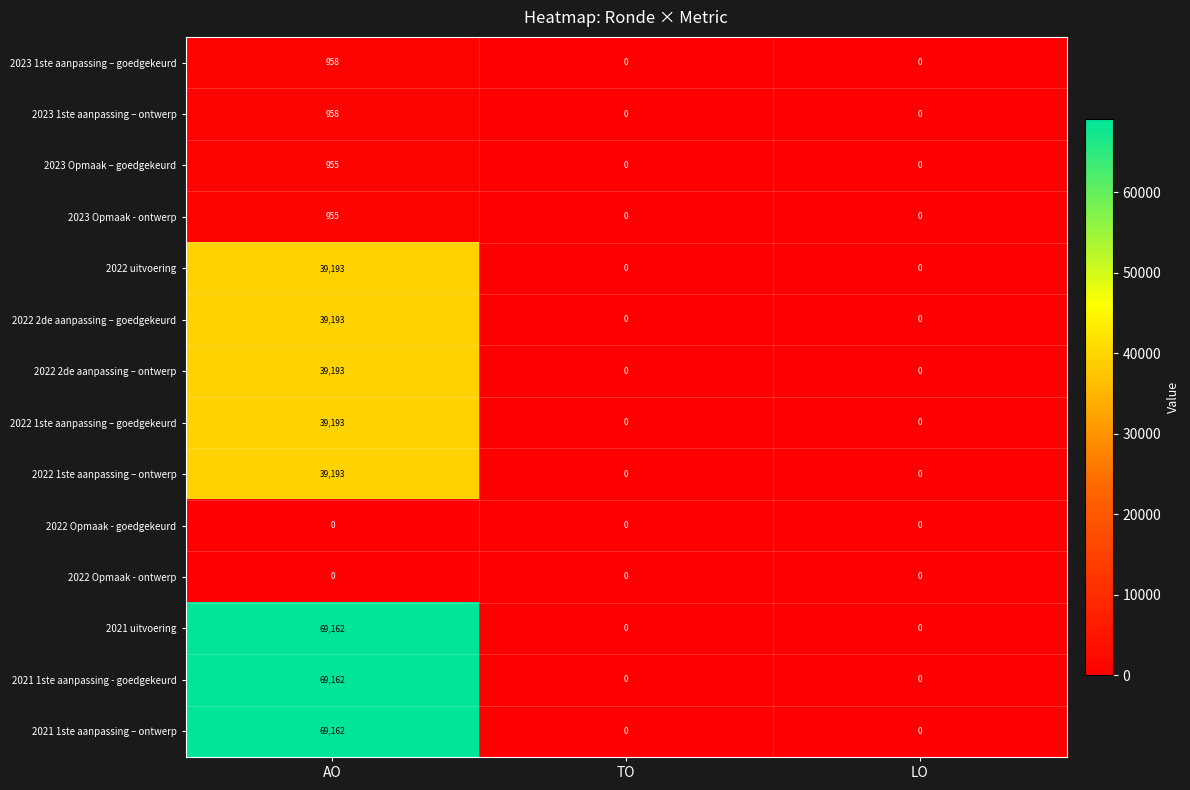

What is the greatest value displayed?

69162